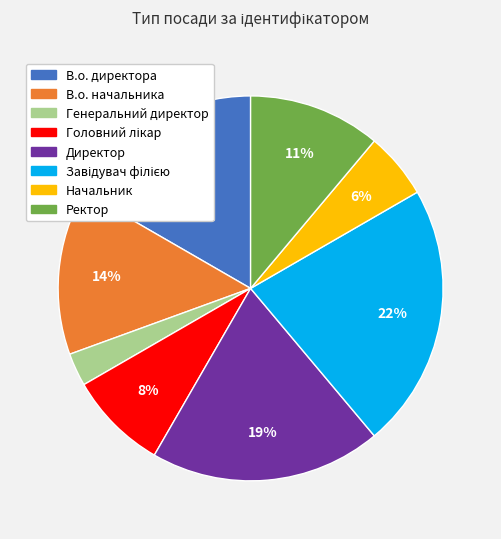

What is the smallest slice in the pie chart?

Генеральний директор